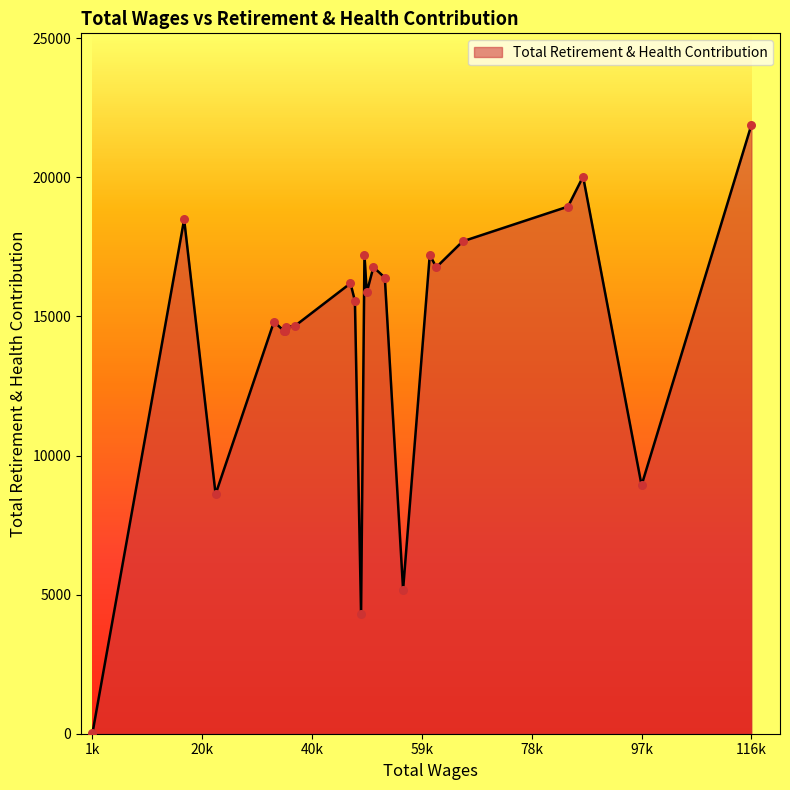

What is the difference between the maximum and minimum values?

21873